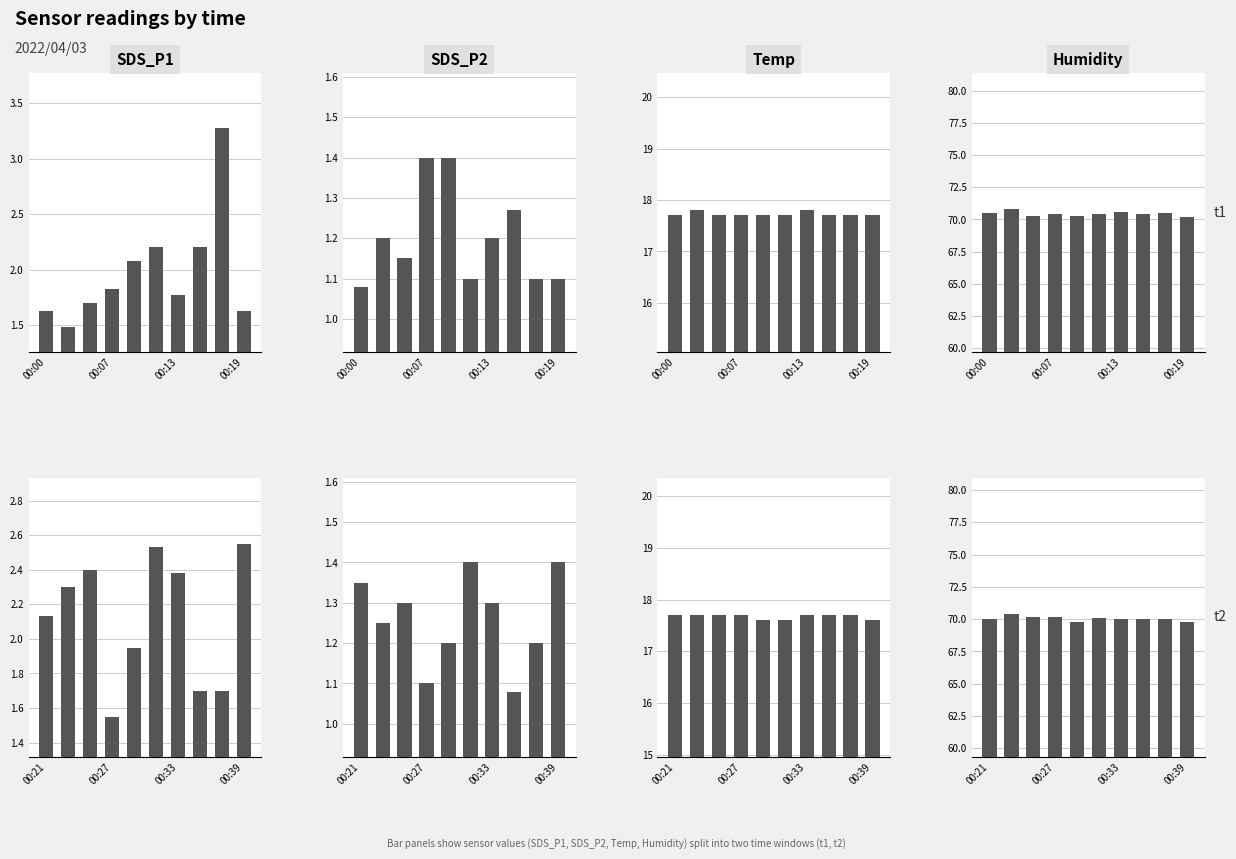

Does the chart contain any negative values?

No